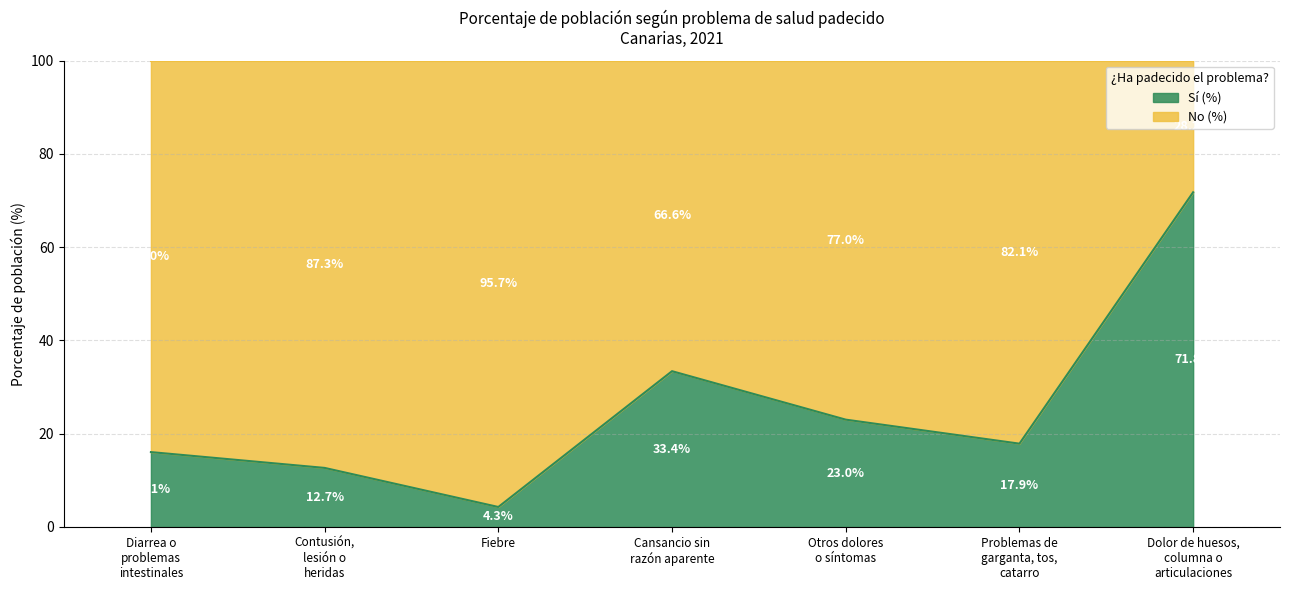

Approximately how many times larger is the value at Otros dolores
o síntomas compared to Dolor de huesos,
columna o
articulaciones?

0.3